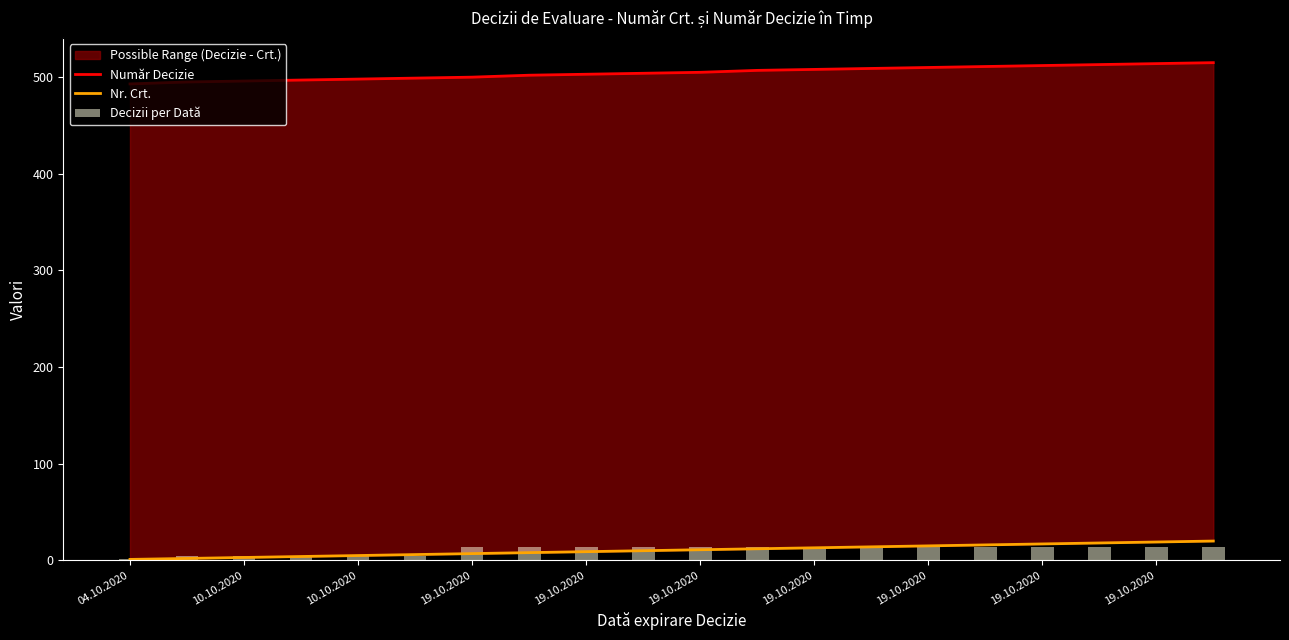

At which label does Decizii per Dată reach its minimum?

04.10.2020